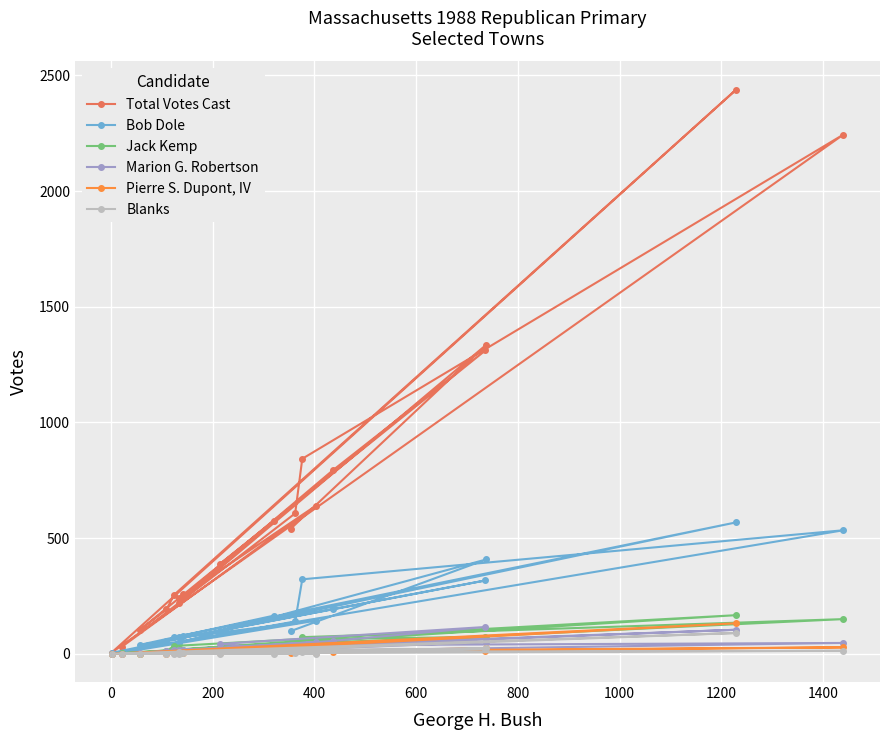

What is the maximum value for Marion G. Robertson?

116